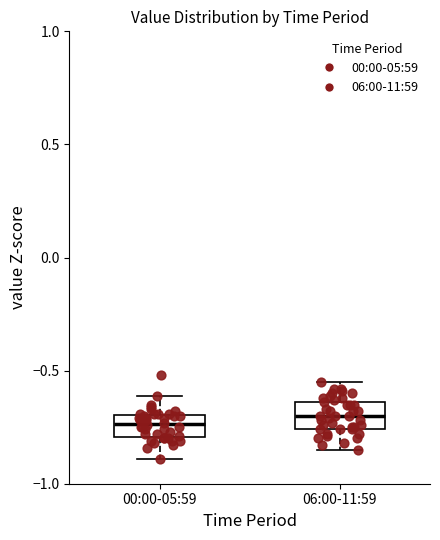

Where is the upper edge of the box for 00:00-05:59 on the y-axis? The values are not printed on the chart, so give them approximately, as read against the axis.

-0.70